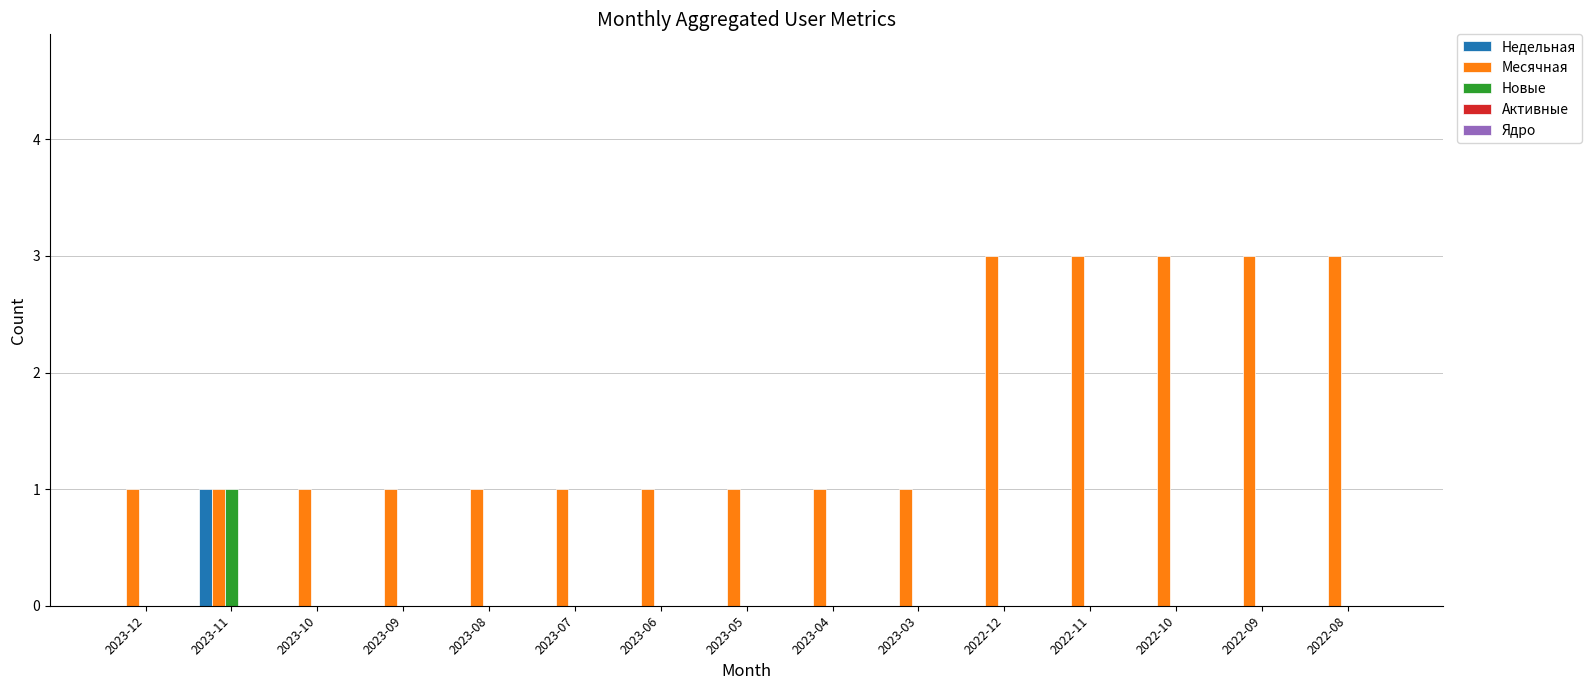

How many groups of bars are there?

15